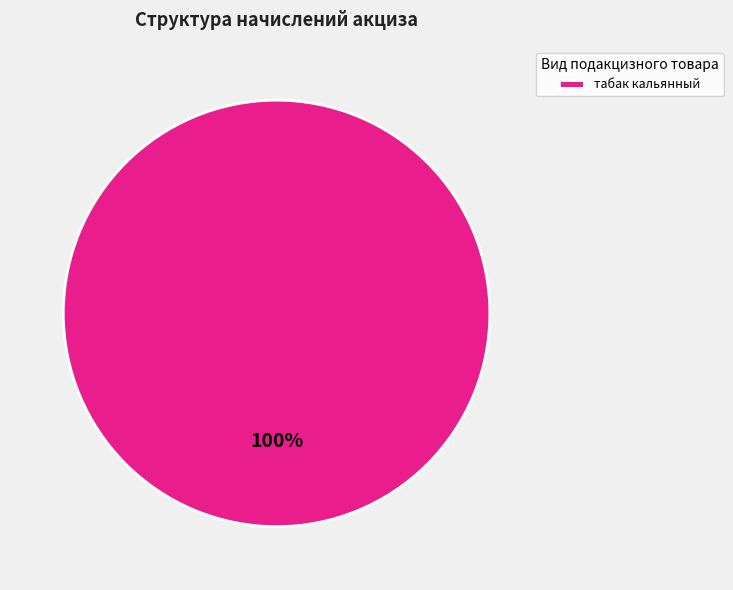

Count the number of slices in the pie.

1